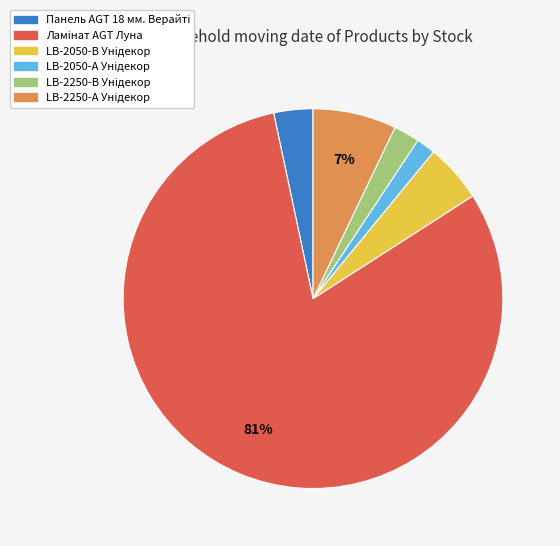

Count the number of slices in the pie.

6